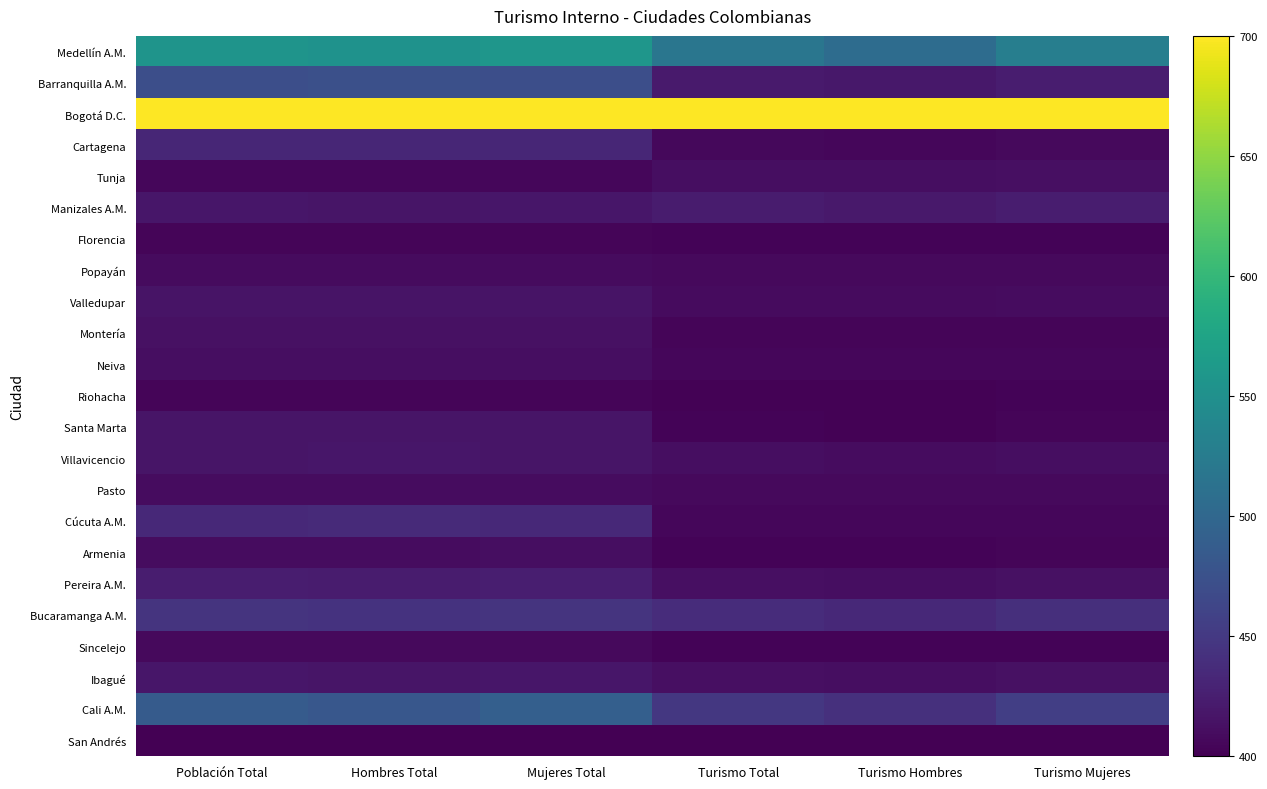

Which has a higher value, Mujeres Total or Hombres Total?

Mujeres Total